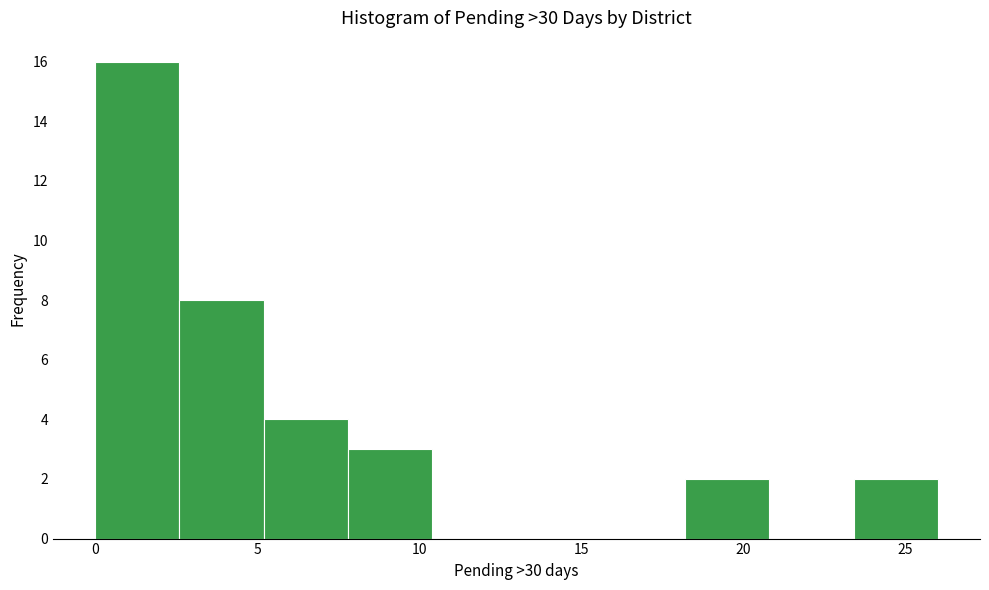

Reading left to right, list every bar in this chart as the range it spans on the x-axis followed by its height. Neither the bar edges nor the heights are printed on the chart, so give them approximately, as read against the axes.

0.0 to 2.6: 16
2.6 to 5.2: 8
5.2 to 7.8: 4
7.8 to 10.4: 3
10.4 to 13.0: 0
13.0 to 15.6: 0
15.6 to 18.2: 0
18.2 to 20.8: 2
20.8 to 23.4: 0
23.4 to 26.0: 2